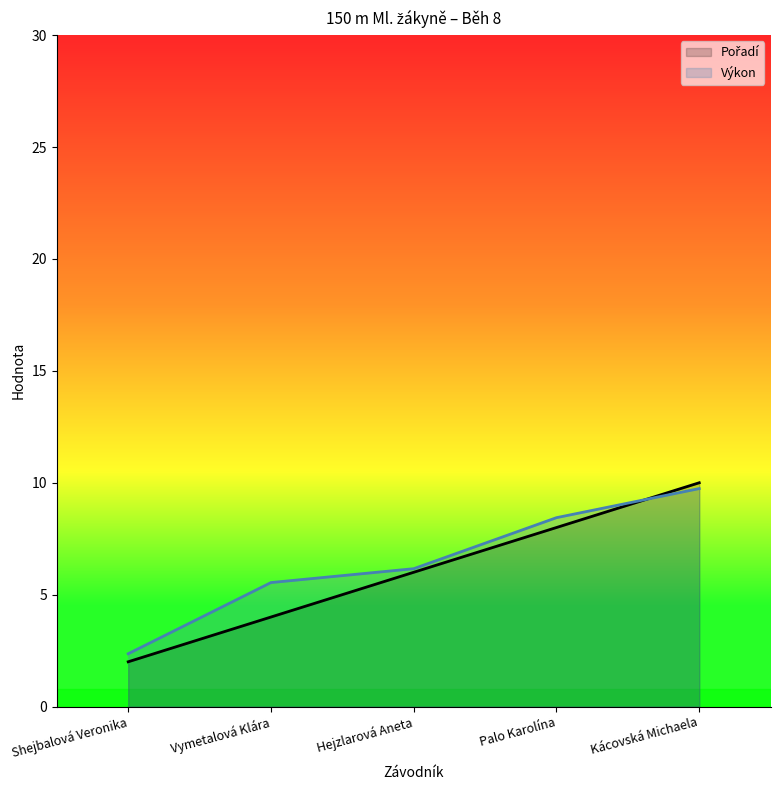

What is the value of the Výkon point at the 3rd from the left?

6.2